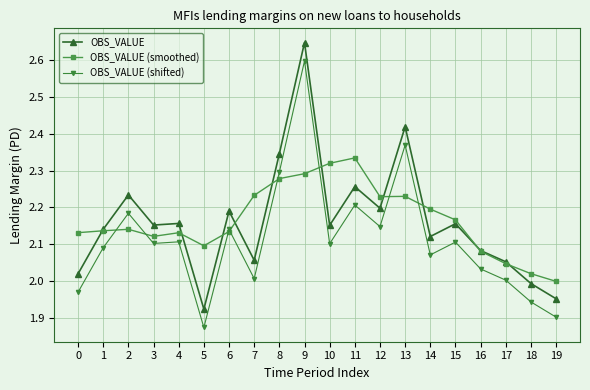

List the series in order of their peak value, highest first.

OBS_VALUE, OBS_VALUE (shifted), OBS_VALUE (smoothed)